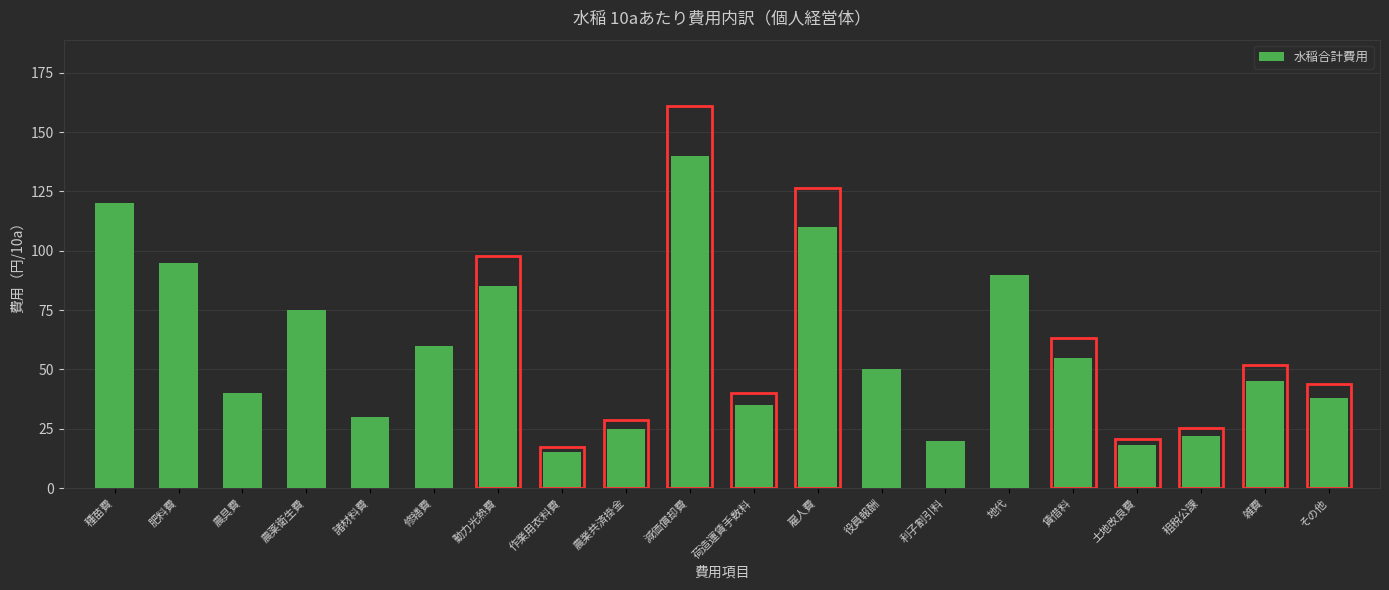

What is the sum of the values at 地代 and 租税公課?

112